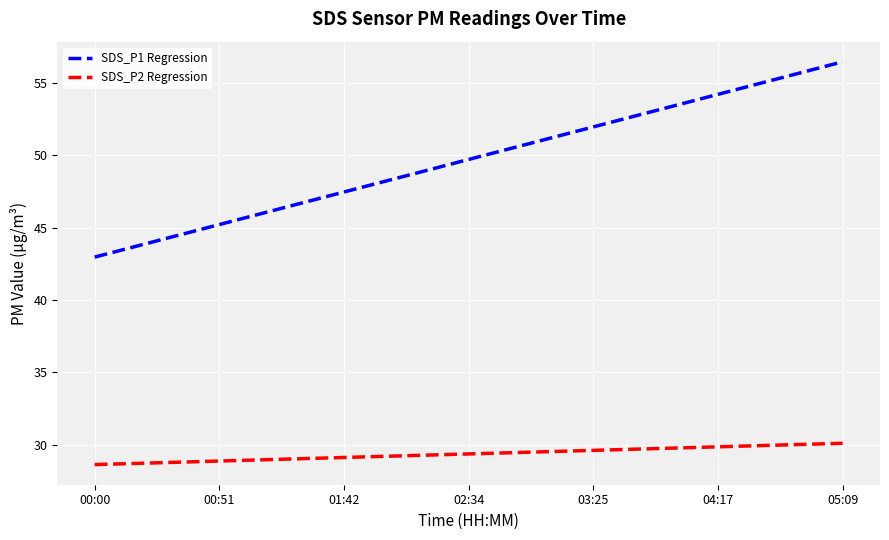

List the series in order of their peak value, lowest first.

SDS_P2 Regression, SDS_P1 Regression